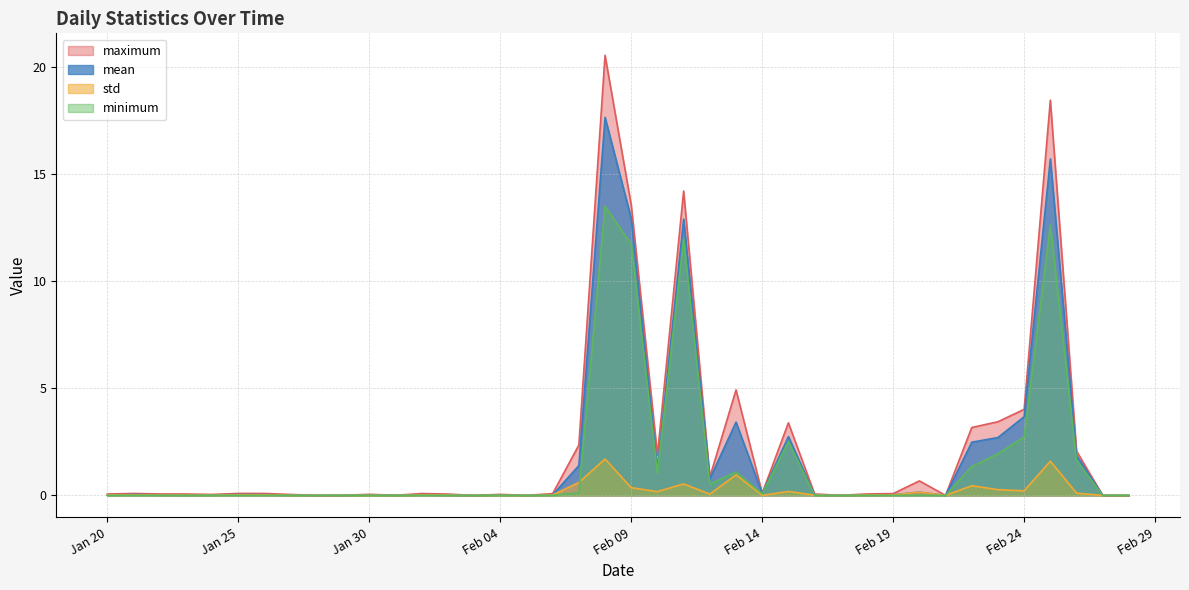

List the series in order of their overall mean, highest first.

maximum, mean, minimum, std